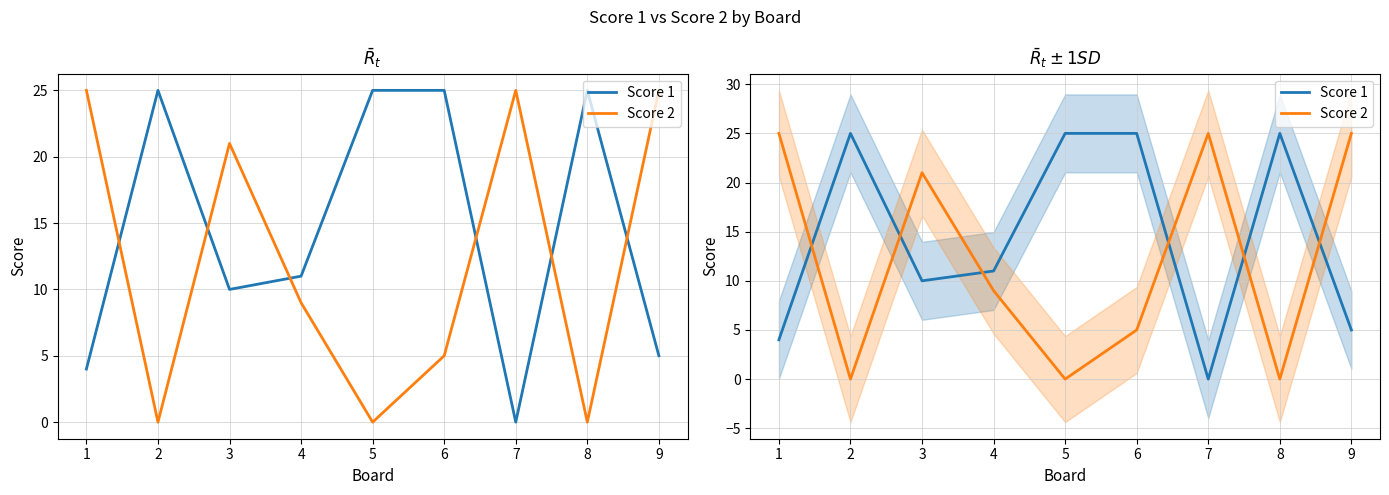

Reading left to right, transcribe all the data shown in this chart.

Score 1: 1=4	2=25	3=10	4=11	5=25	6=25	7=0	8=25	9=5
Score 2: 1=25	2=0	3=21	4=9	5=0	6=5	7=25	8=0	9=25